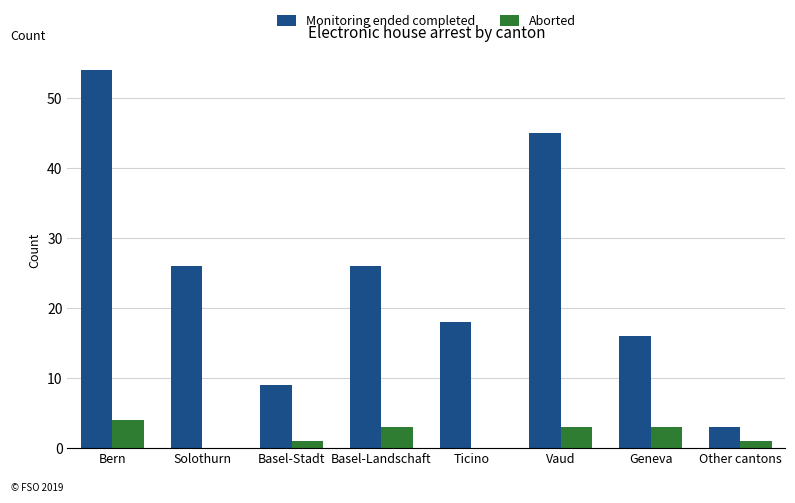

What is the maximum value for Monitoring ended completed?

54